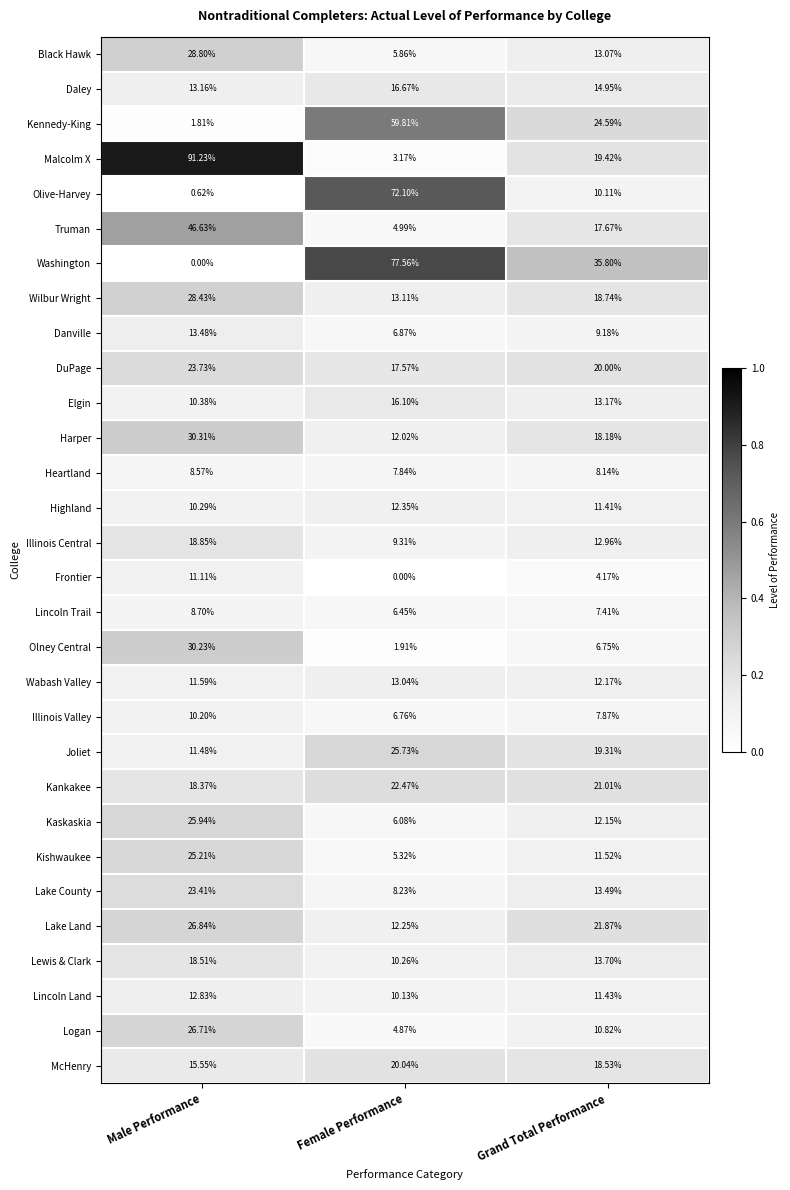

List the labels in order of Kaskaskia value, largest first.

Male Performance, Grand Total Performance, Female Performance